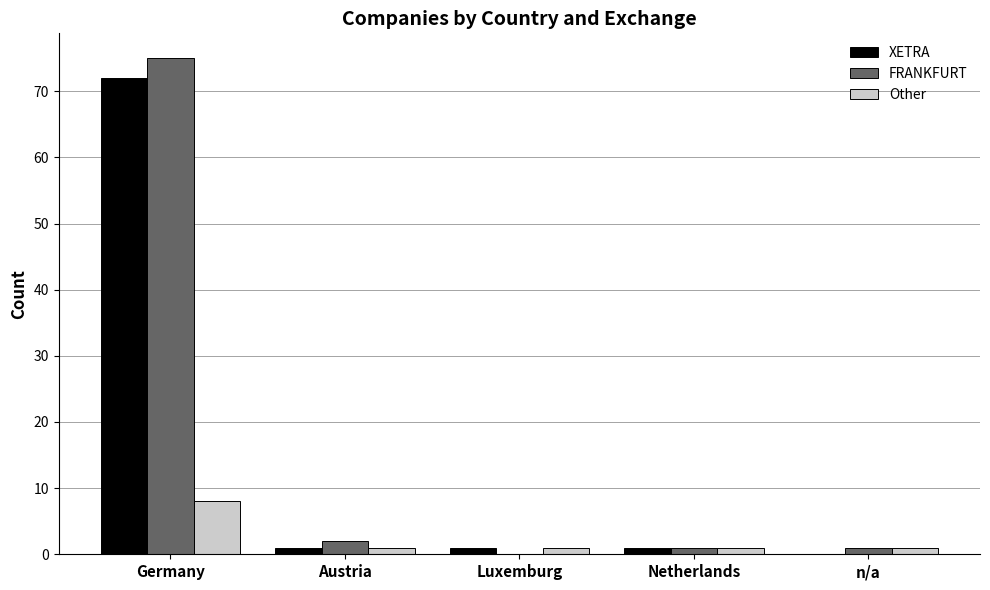

Read the Other value at n/a.

1